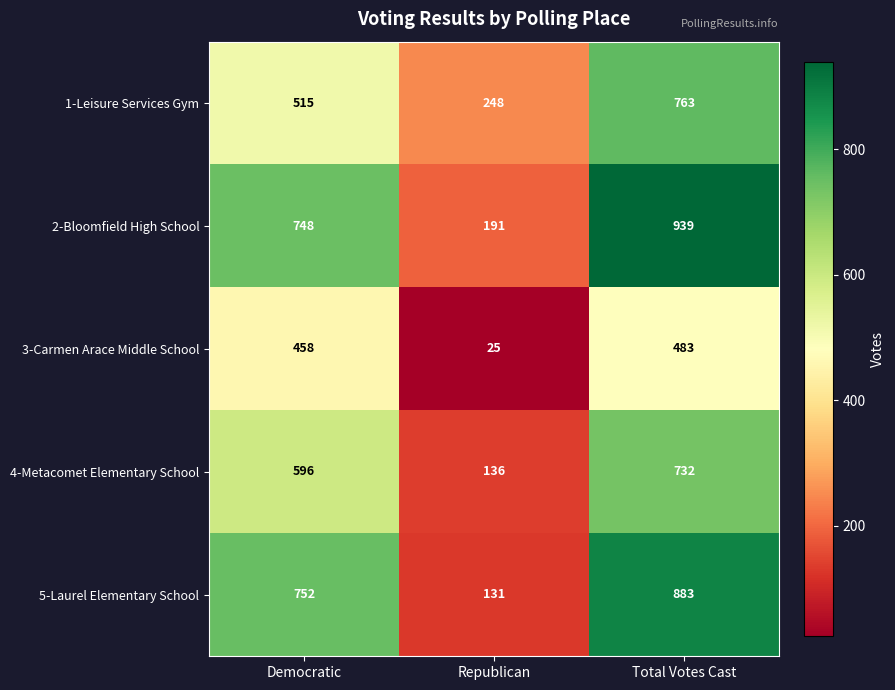

At which category does the chart reach its minimum across all series?

Republican